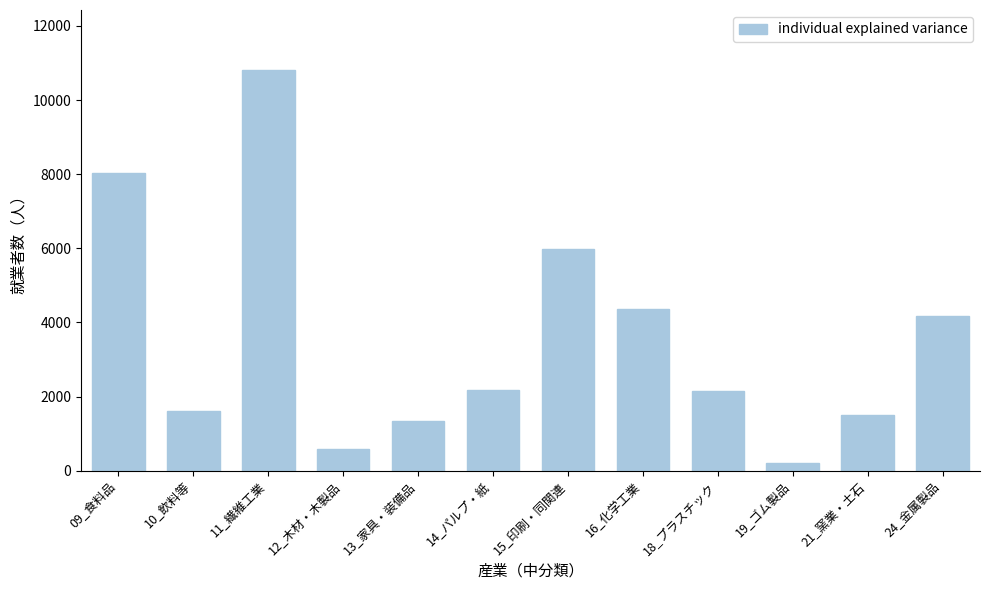

At which category does the chart reach its minimum across all series?

19_ゴム製品